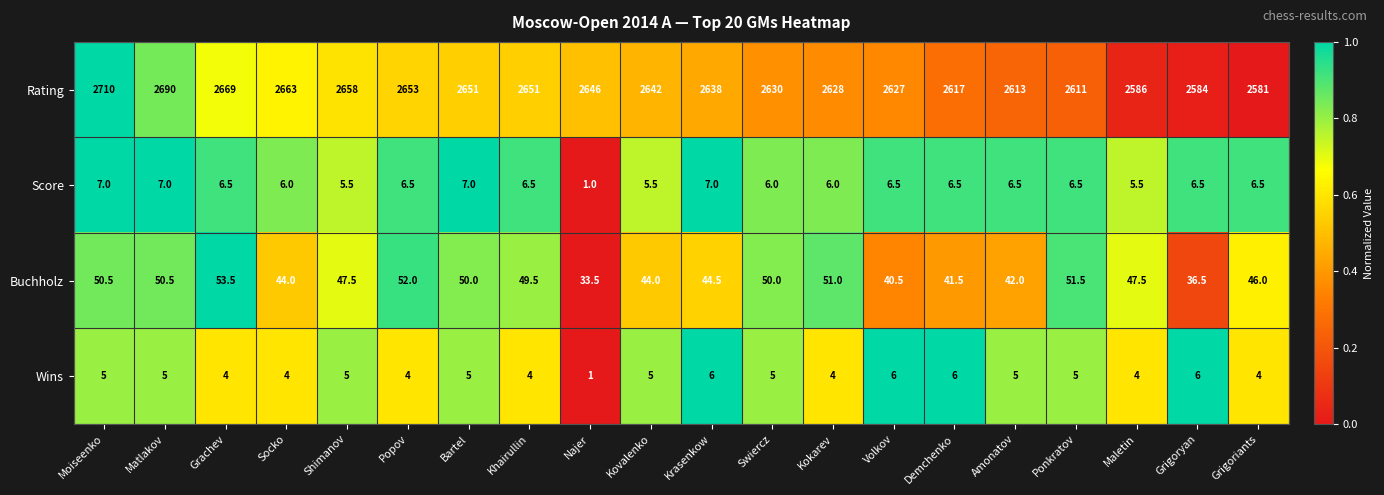

True or false: Score has a value of 1.7 at Shimanov.

False